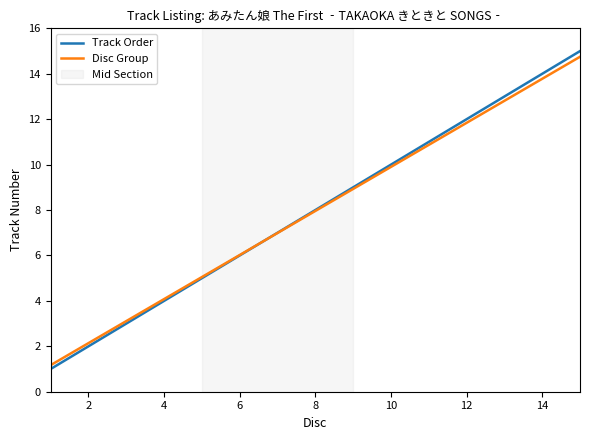

What is the minimum value shown in the chart?

1.0